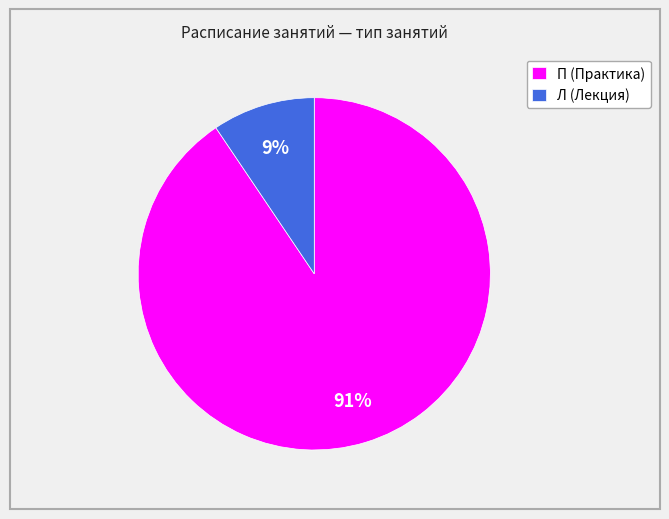

True or false: П (Практика) accounts for 99% of the total.

False